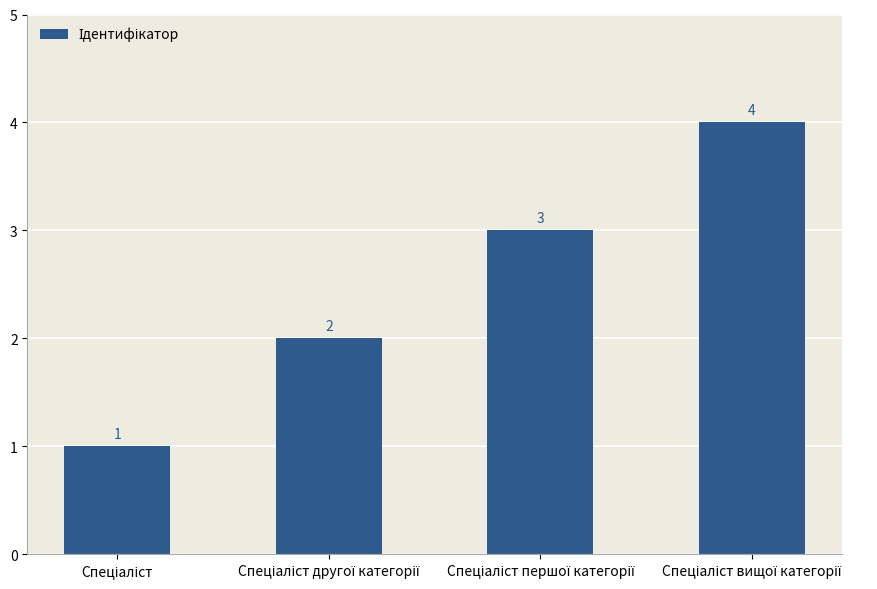

What is the sum of all values?

10